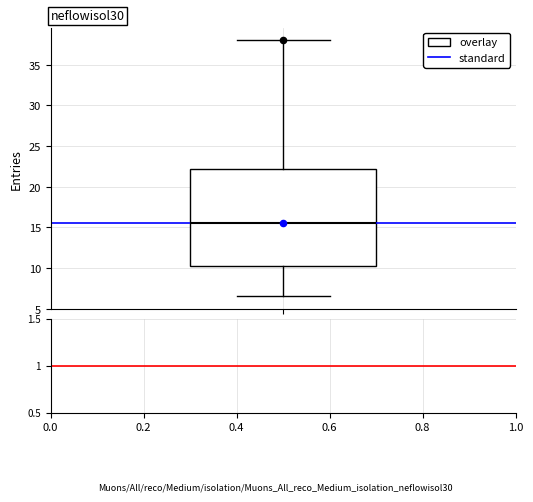

Where is the lower edge of the box on the y-axis? The values are not printed on the chart, so give them approximately, as read against the axis.

10.5